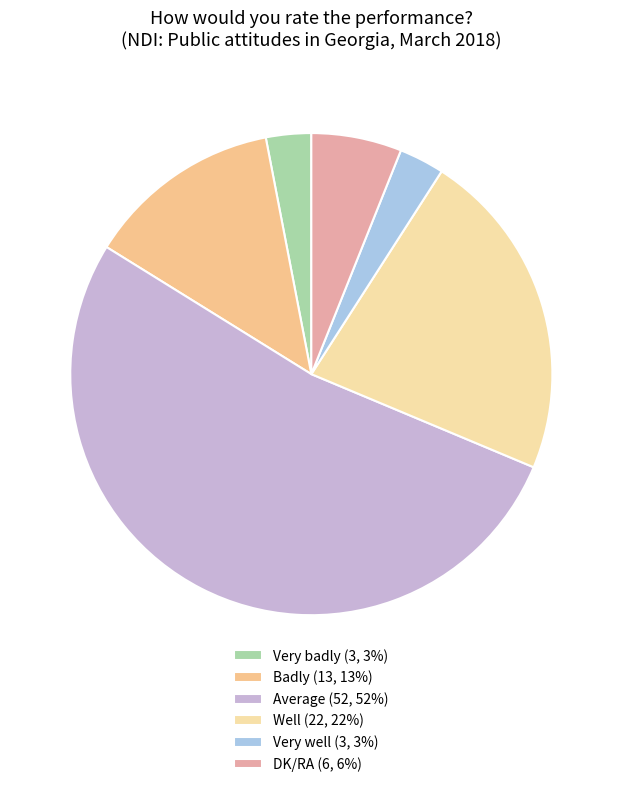

How many segments does this pie chart have?

6